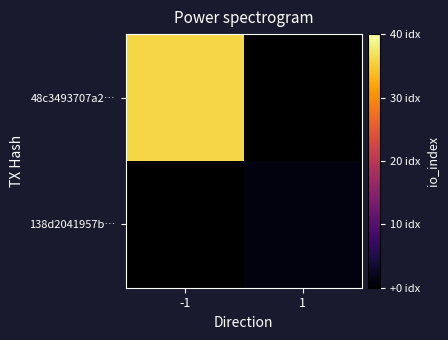

What is the approximate value of 48c3493707a2… at -1?

36.0